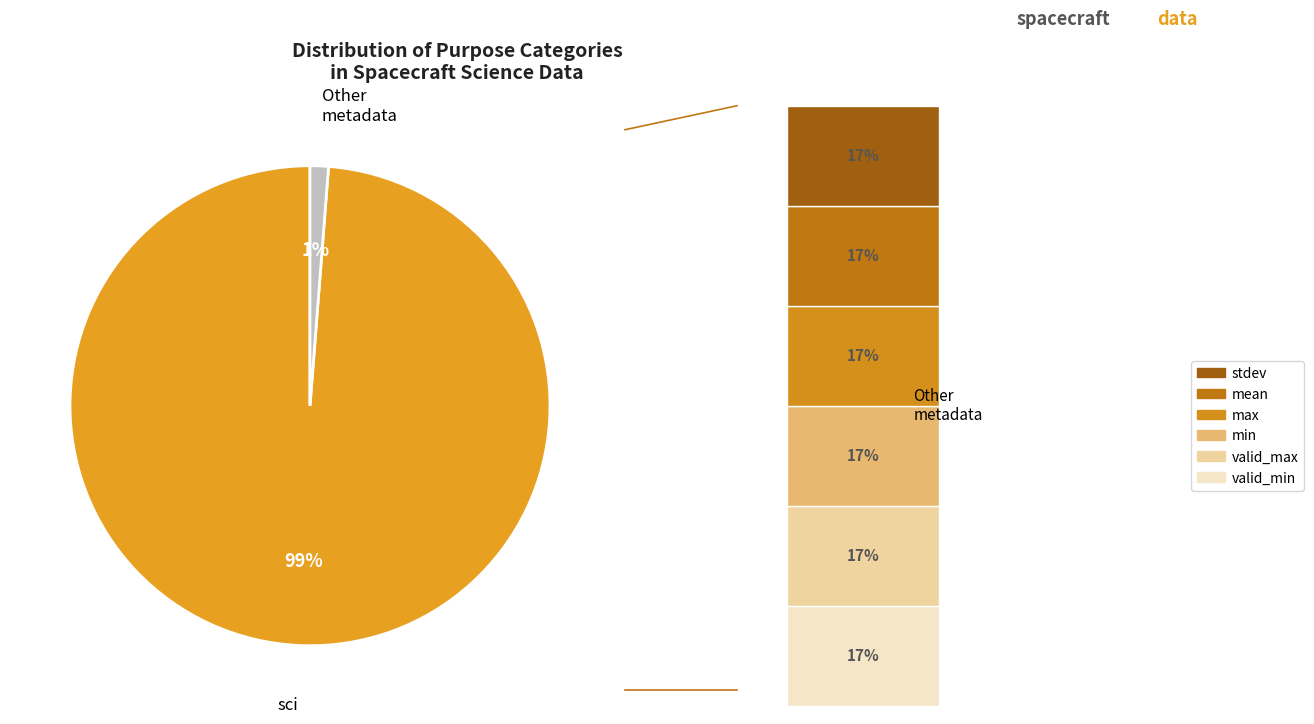

What is the majority slice?

sci